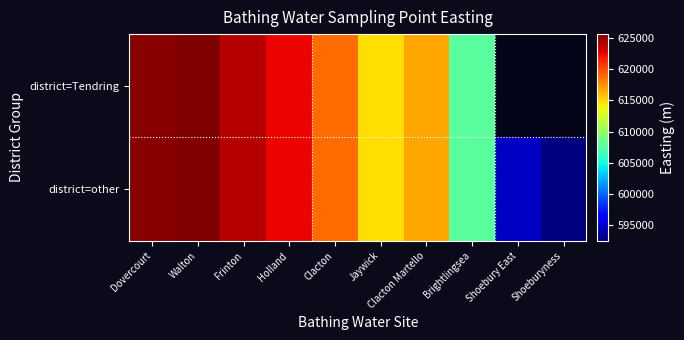

Is it true that district=other equals 802324.8 at Jaywick?

False